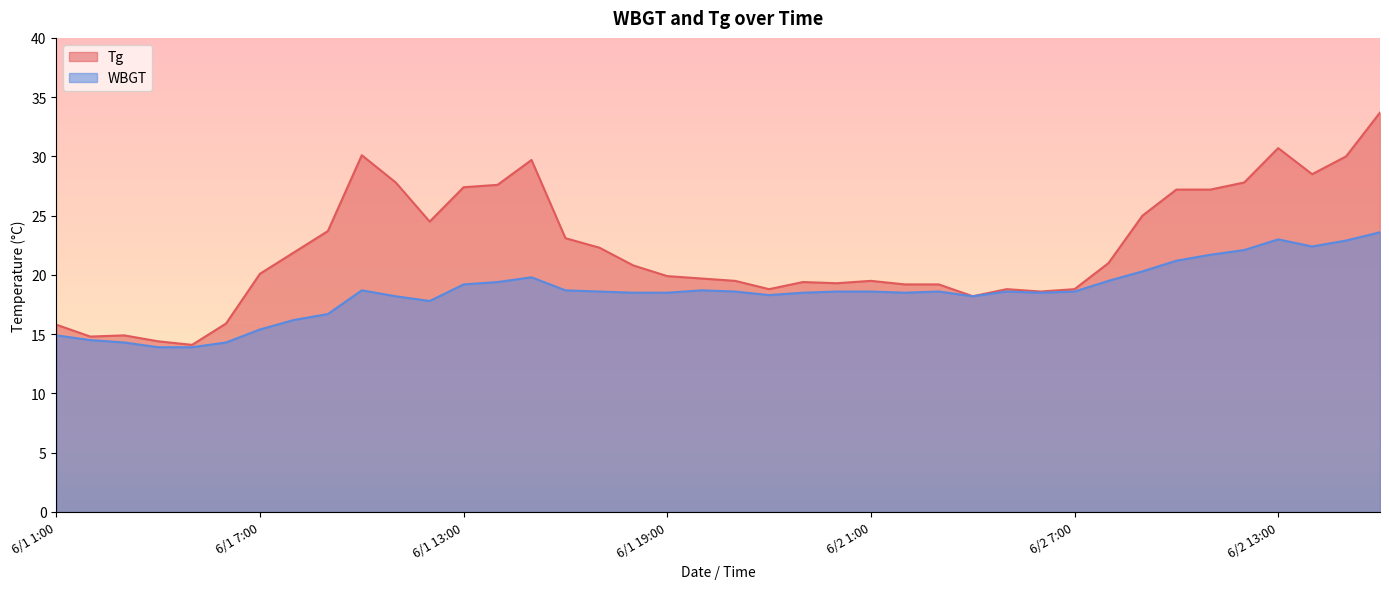

What is the difference between the highest and lowest values at 6/1 21:00?

0.9